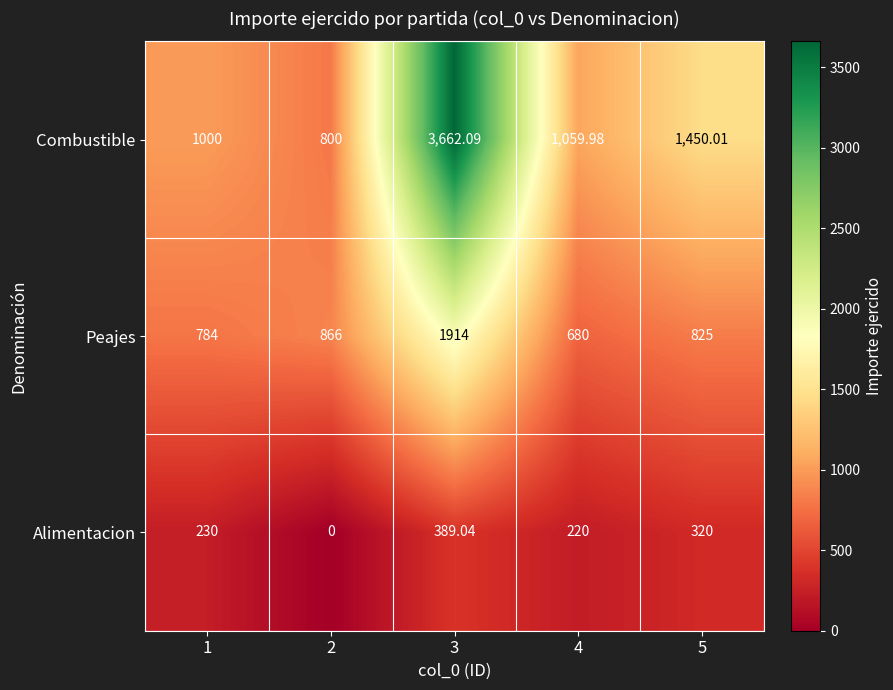

Which series has the largest total across all categories?

Combustible